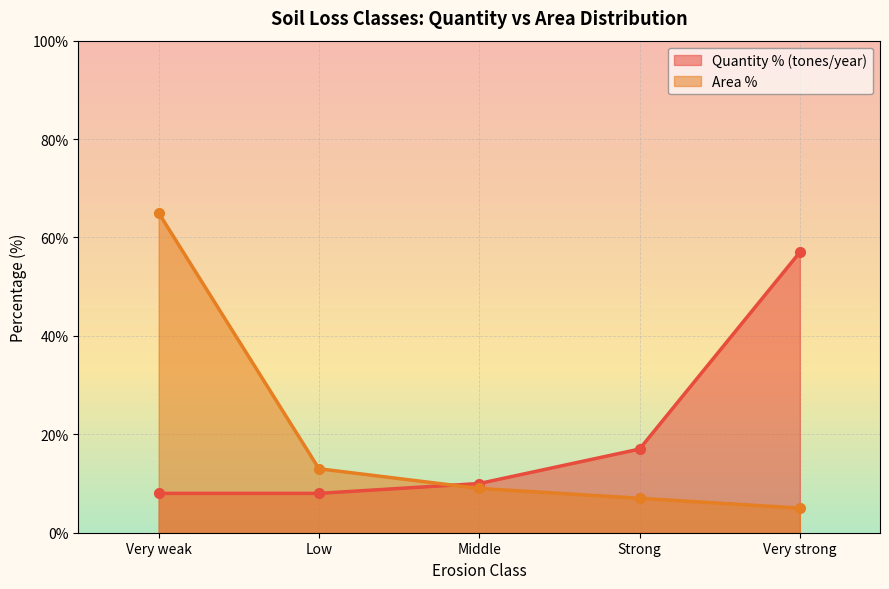

What is the sum of the Area % values at Very strong and Very weak?

70